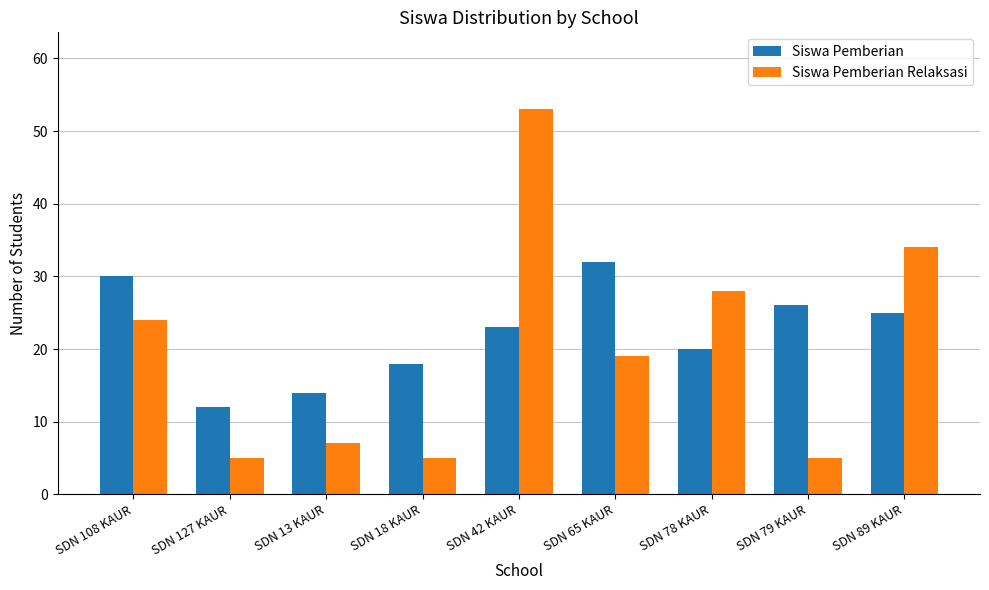

What are all the series names shown in the legend?

Siswa Pemberian, Siswa Pemberian Relaksasi